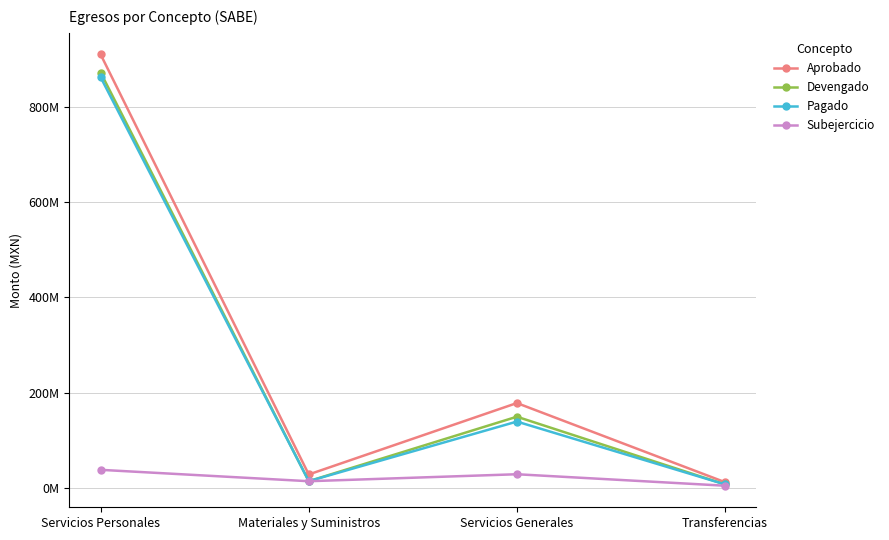

What are all the series names shown in the legend?

Aprobado, Devengado, Pagado, Subejercicio